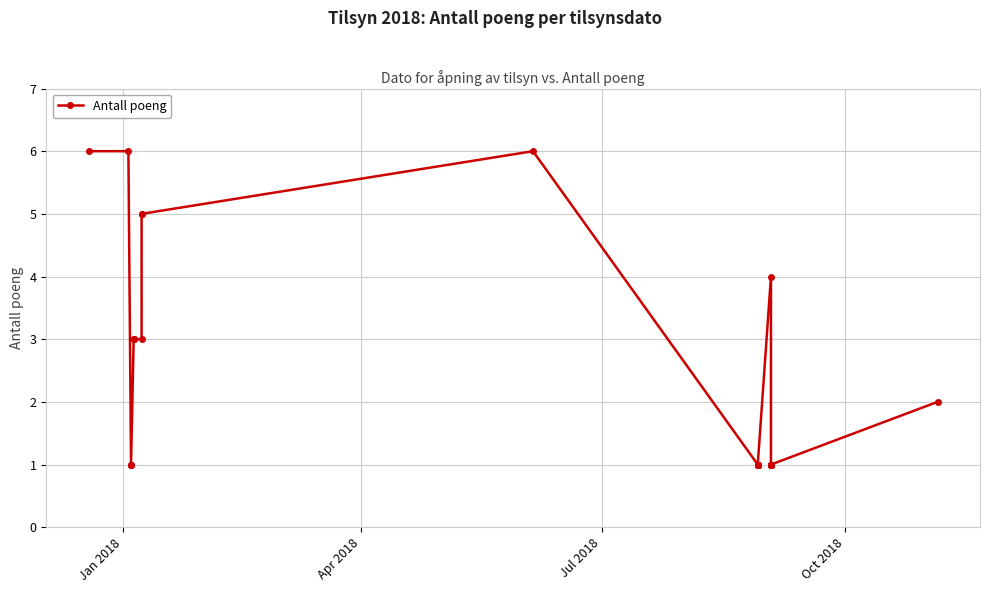

True or false: there are more than 0 points higher than both neighbors.

True